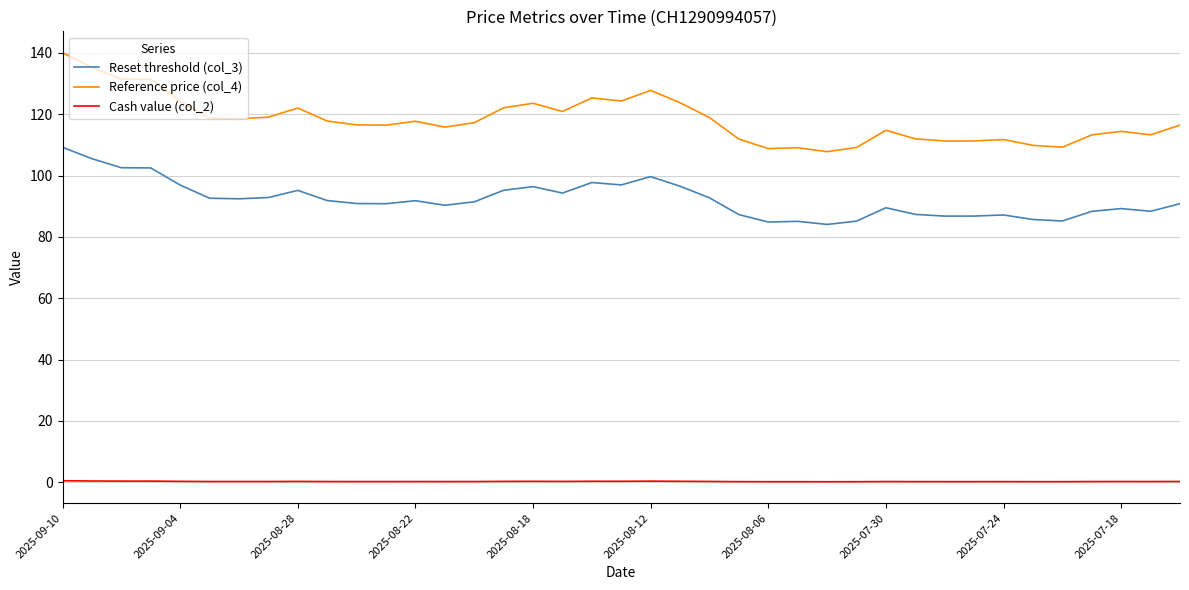

Which series has the largest range (max minus min)?

Reference price (col_4)